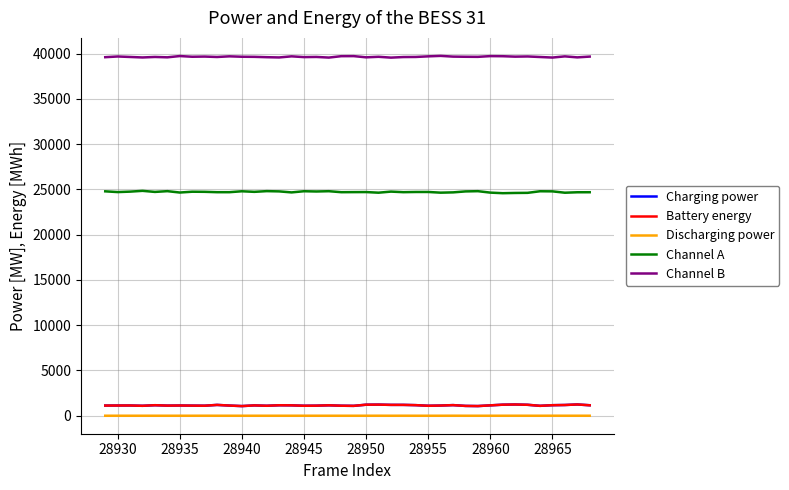

Which series has the largest total across all categories?

Channel B